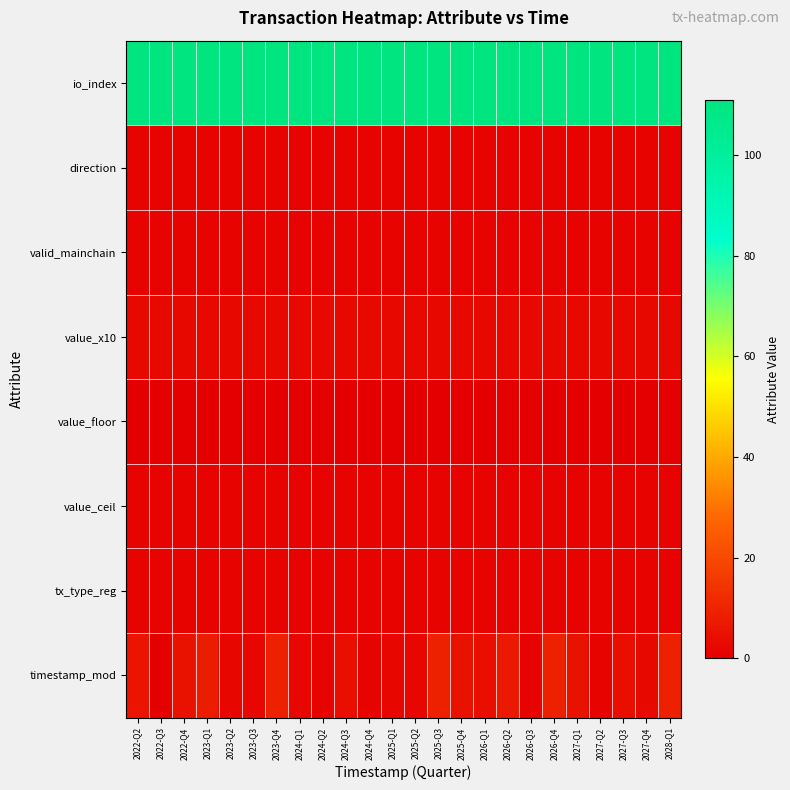

Which series changed the most between 2022-Q2 and 2026-Q1?

timestamp_mod